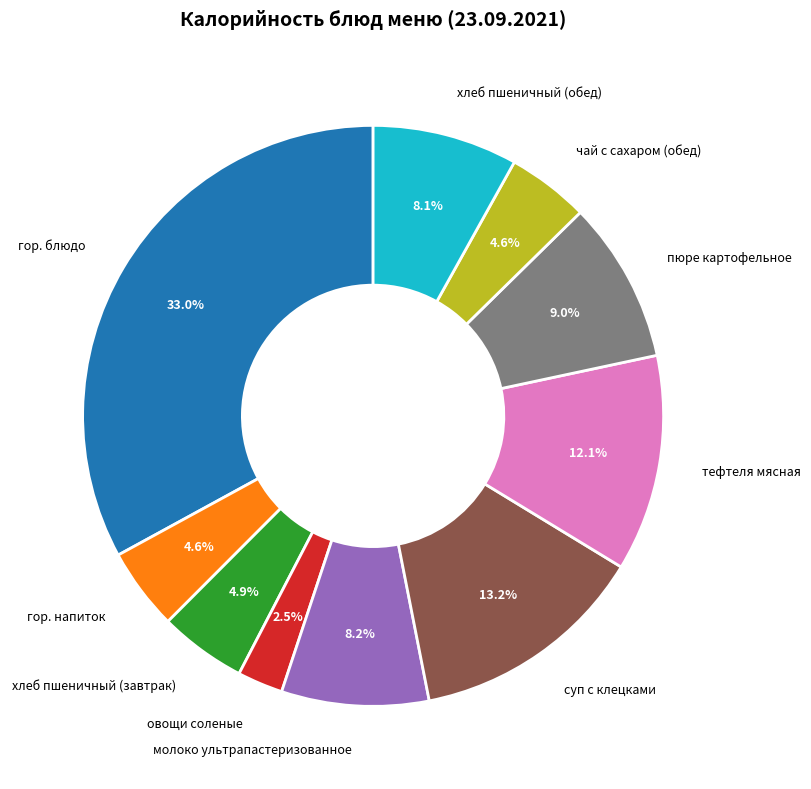

To the nearest percent, what is the combined percentage of тефтеля мясная and гор. блюдо?

45%